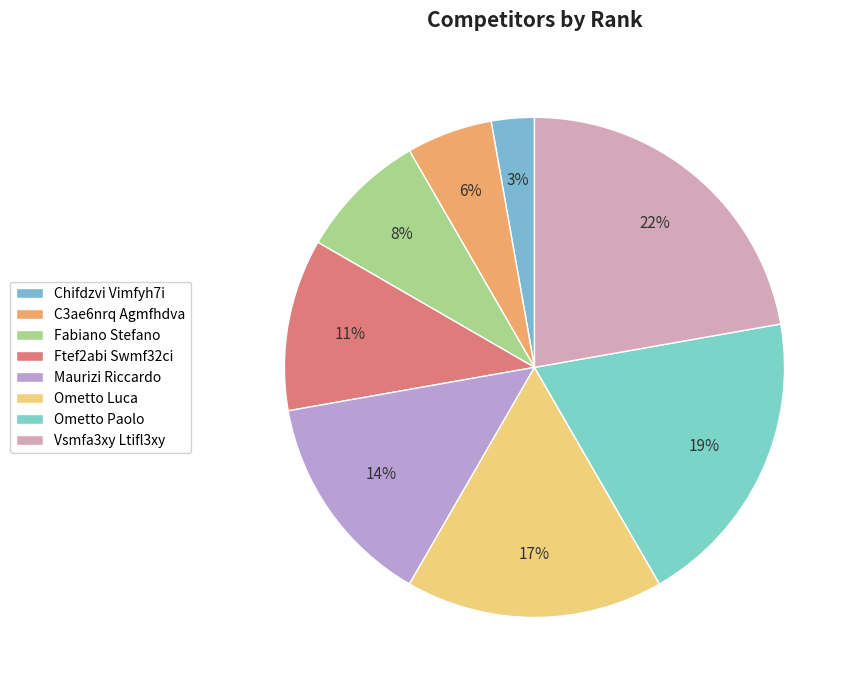

Count the number of slices in the pie.

8